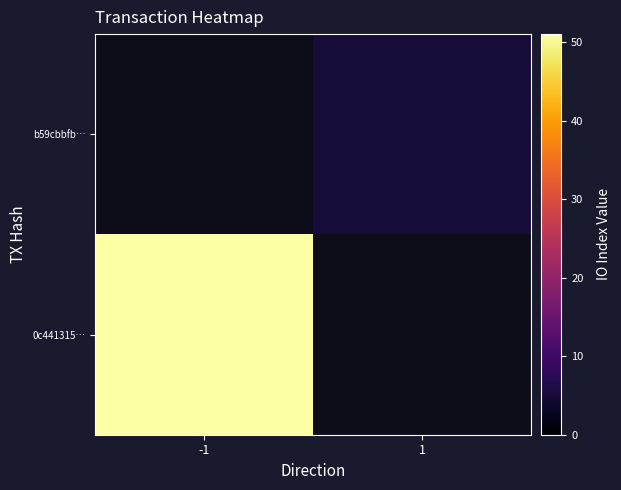

Is it true that 0c441315… equals 20.2 at -1?

False